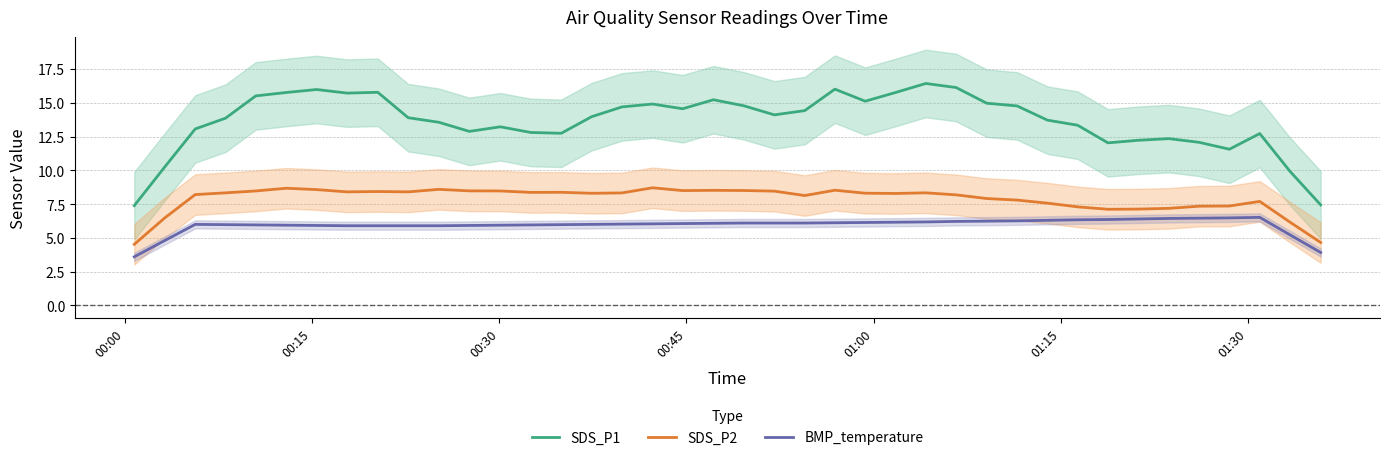

True or false: SDS_P1 and BMP_temperature cross at least once.

False